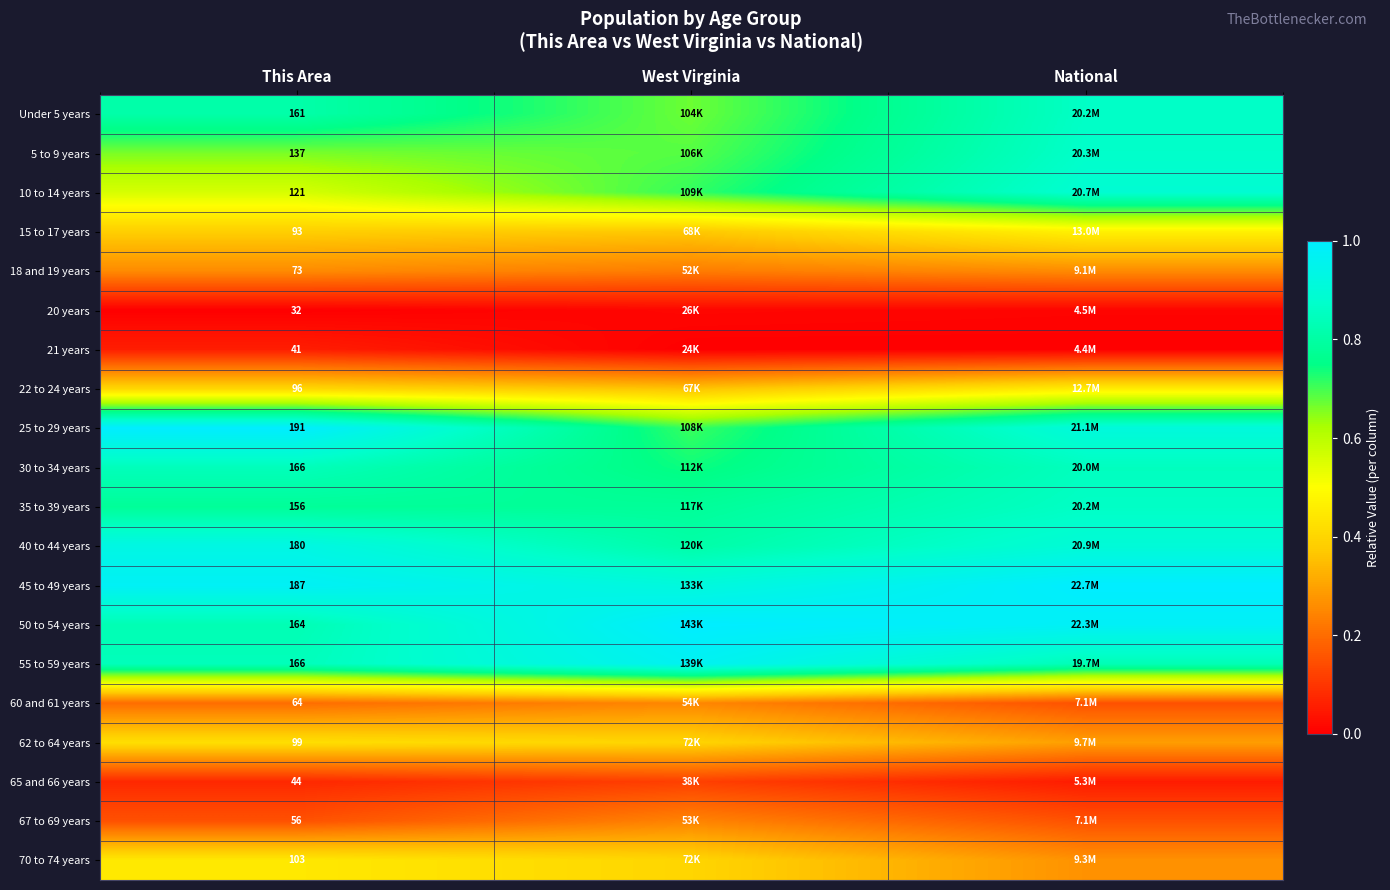

At which category is the sum across all series the highest?

National